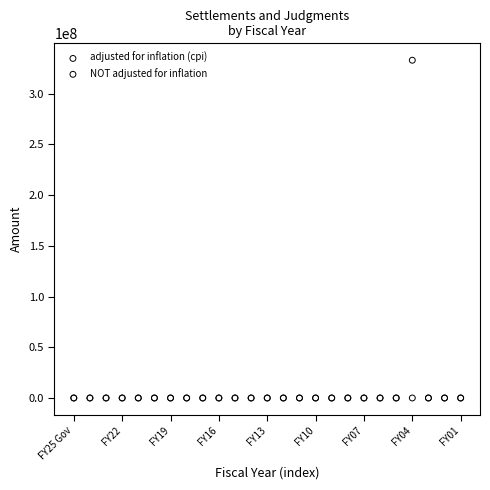

Which series contains the highest Y value?

adjusted for inflation (cpi)